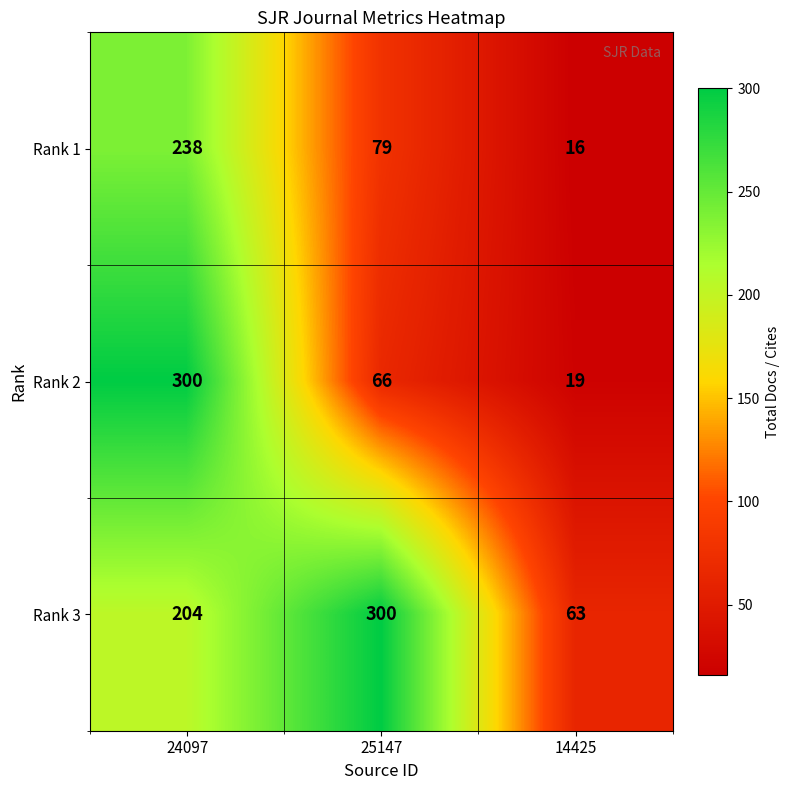

Reading left to right, what are all the values shown in this chart?

Rank 1: 238	79	16
Rank 2: 300	66	19
Rank 3: 204	300	63